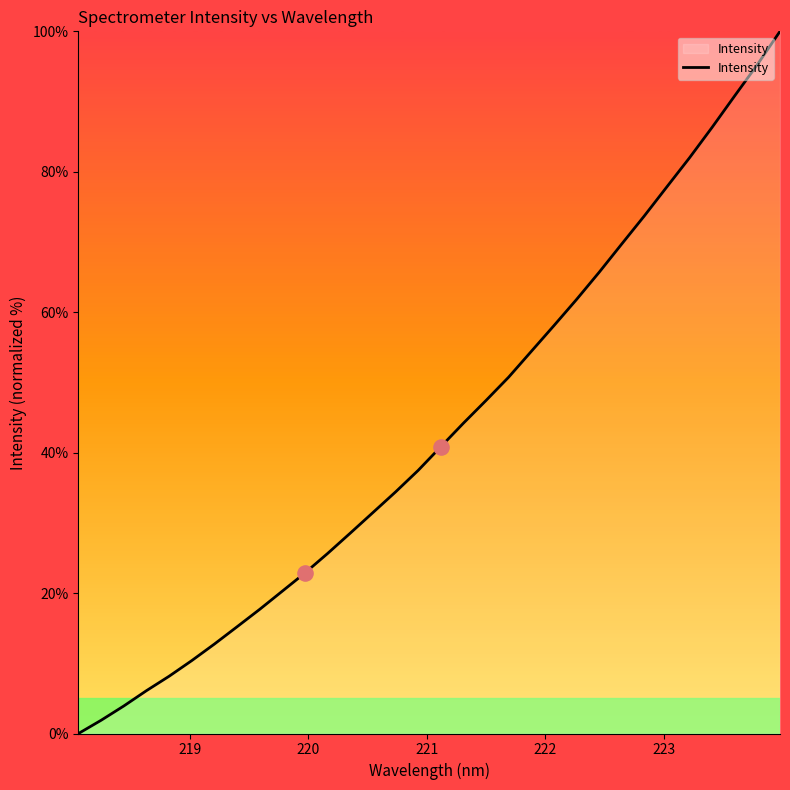

What is the difference between the maximum and minimum values?

100.0